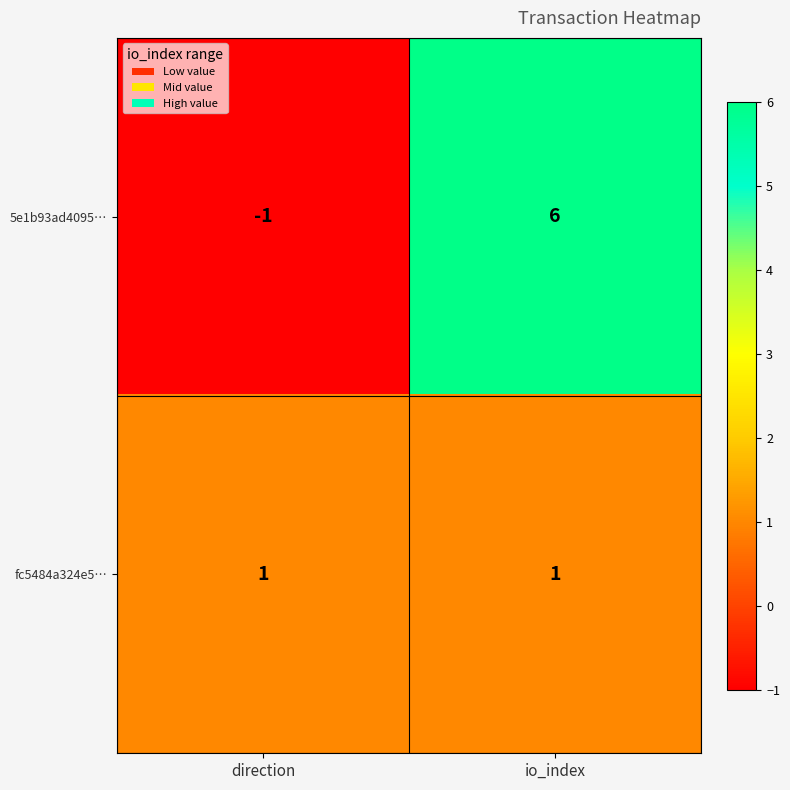

Reading left to right, transcribe all the data shown in this chart.

5e1b93ad4095…: direction=-1	io_index=6
fc5484a324e5…: direction=1	io_index=1